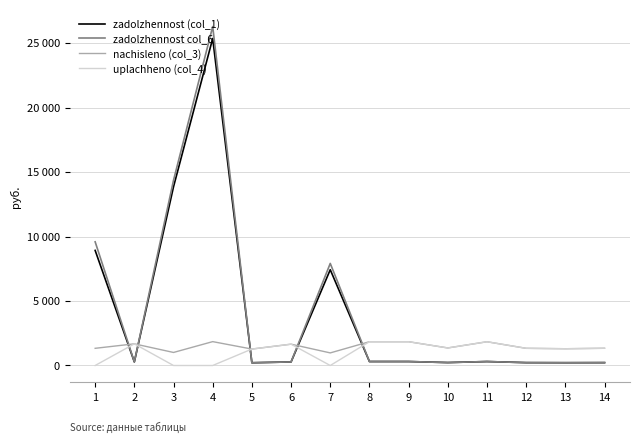

Reading left to right, transcribe all the data shown in this chart.

zadolzhennost (col_1): 8922.9	279.8	13855.1	25357.4	212.5	275.6	7426.8	307.4	307.4	226.8	306.9	222.1	216.8	222.6
zadolzhennost col_6: 9589.1	279.8	14360.7	26282.8	212.5	275.6	7914.9	307.4	307.4	226.8	306.9	222.1	216.8	222.6
nachisleno (col_3): 1332.4	1679.0	1011.2	1850.8	1275.2	1653.6	976.3	1844.4	1844.4	1361.0	1841.2	1332.4	1300.6	1335.6
uplachheno (col_4): 0.0	1679.0	0.0	0.0	1275.2	1653.6	0.0	1844.4	1844.4	1361.0	1841.2	1332.4	1300.6	1335.6